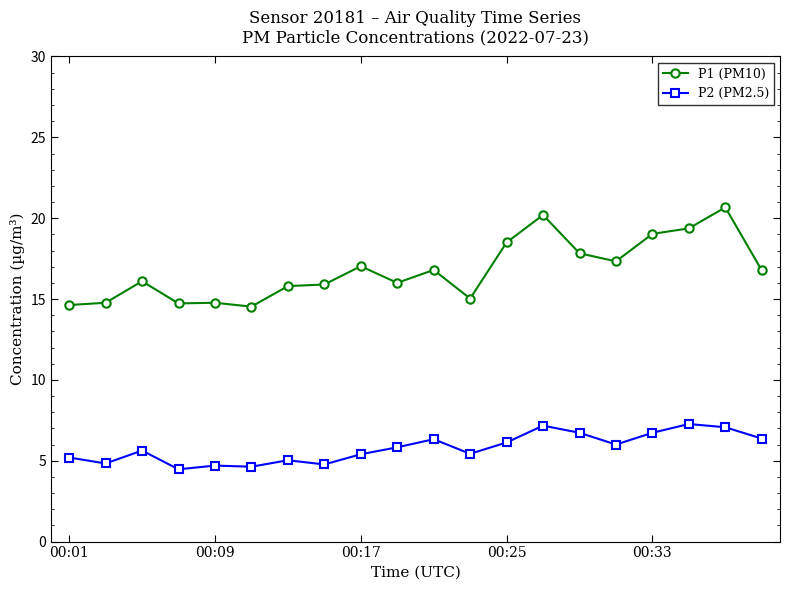

List the series in order of their peak value, lowest first.

P2 (PM2.5), P1 (PM10)